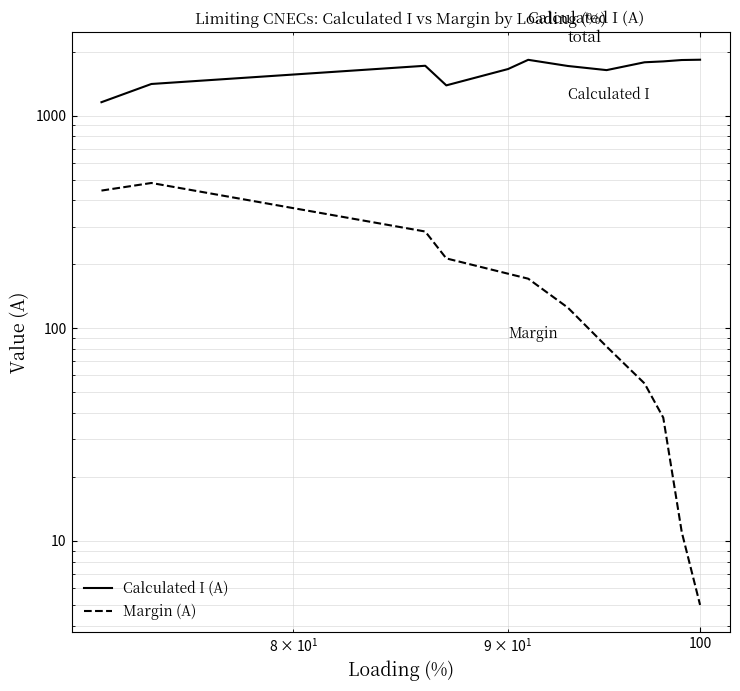

What is the minimum value for Calculated I (A)?

1156.0